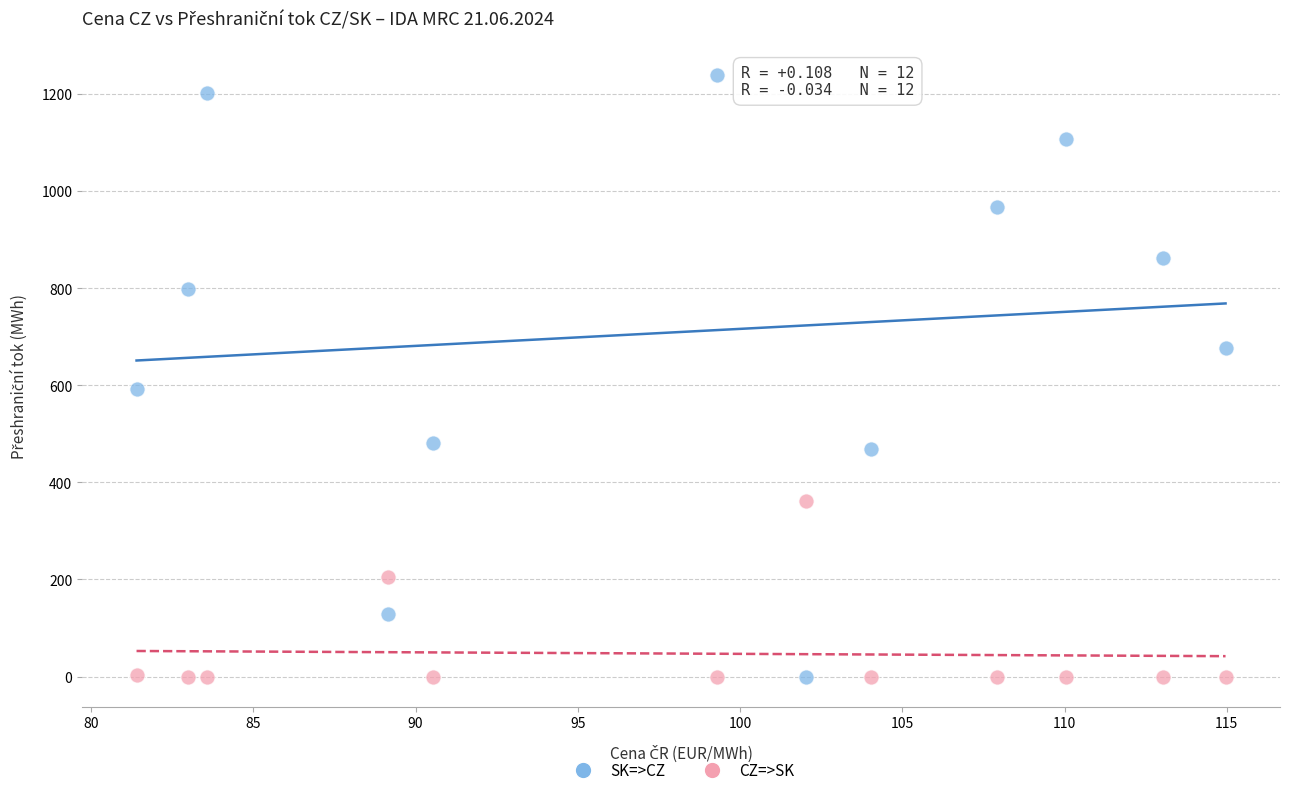

Which series reaches the maximum Y coordinate?

SK=>CZ